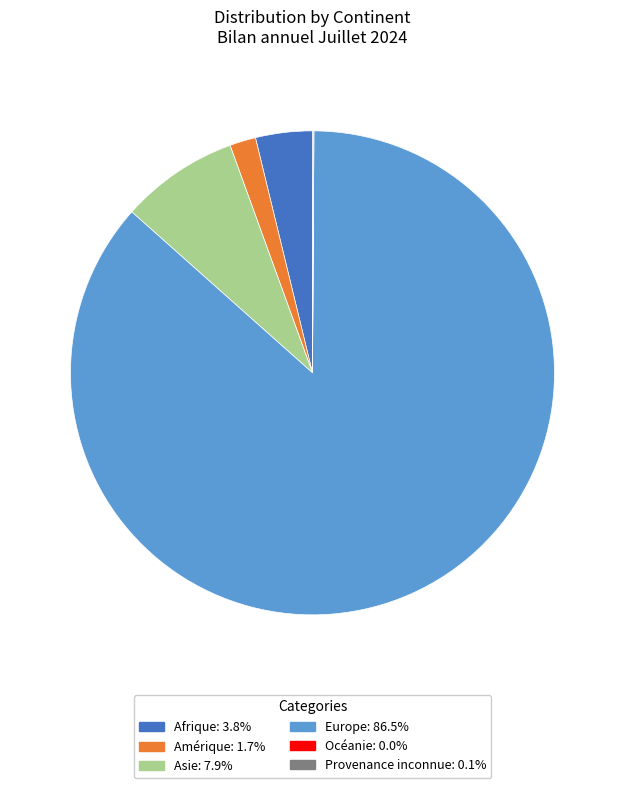

Is there a majority slice in this chart?

Yes